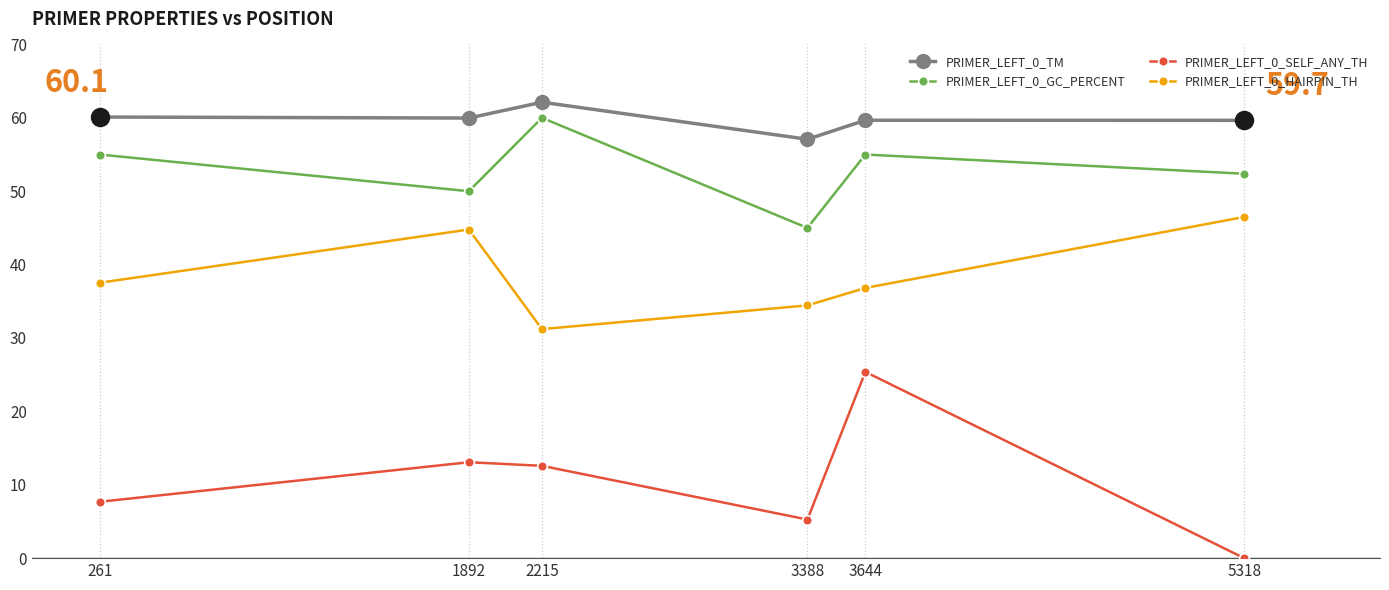

What is the difference between the PRIMER_LEFT_0_GC_PERCENT values at 1892 and 3644?

5.0